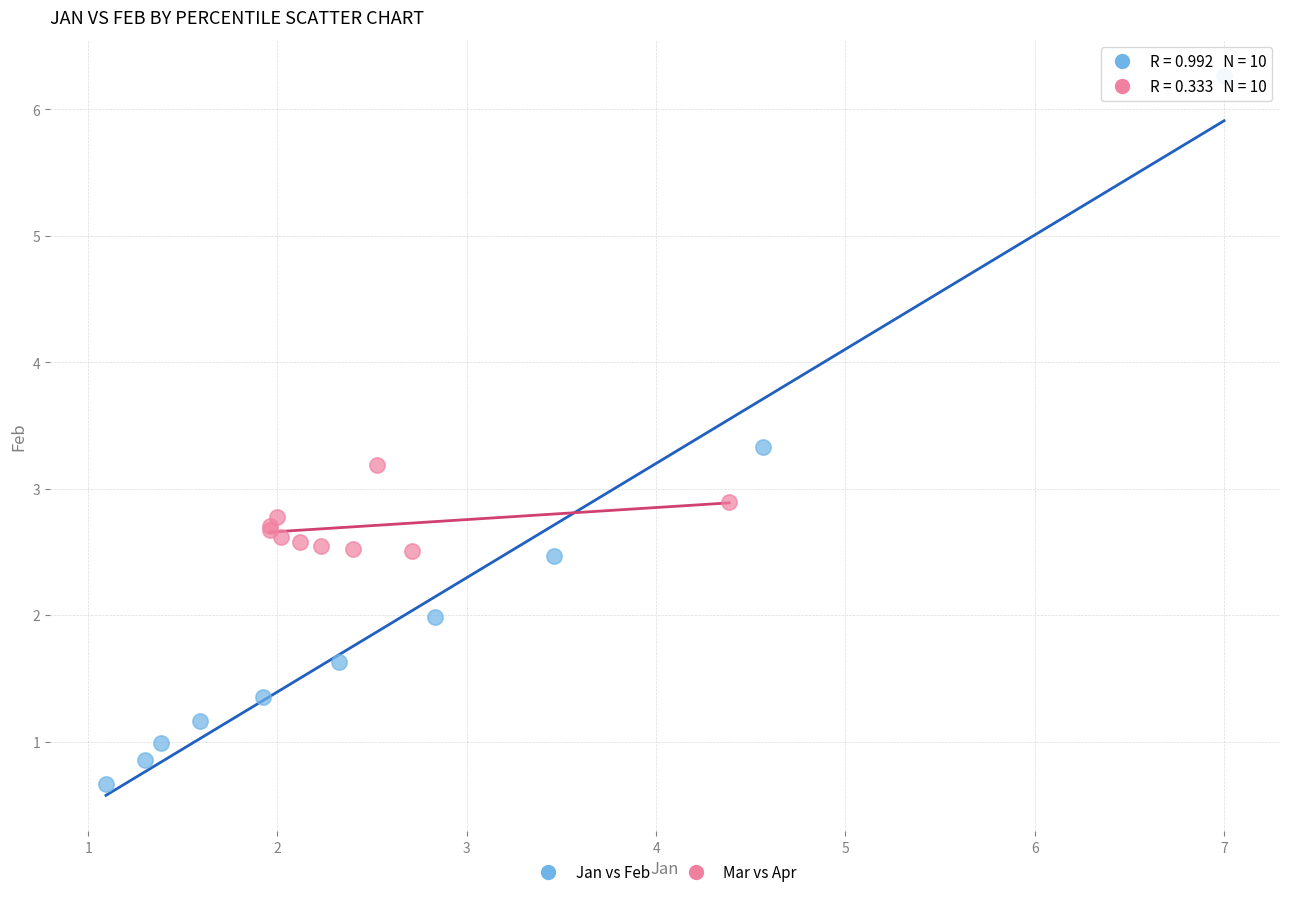

Which series reaches the minimum Y coordinate?

Jan vs Feb